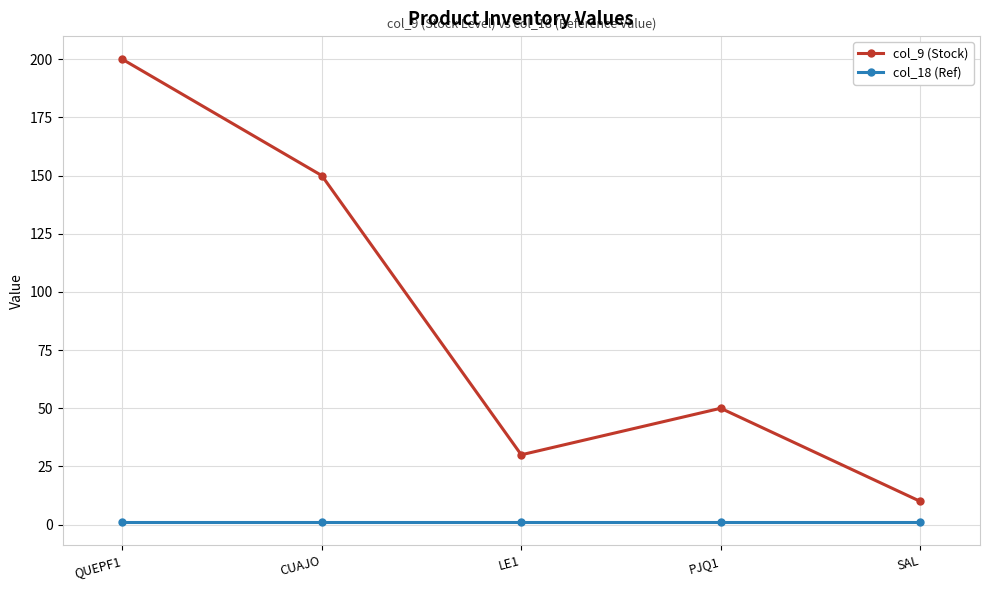

True or false: col_18 (Ref) and col_9 (Stock) intersect in this chart.

False